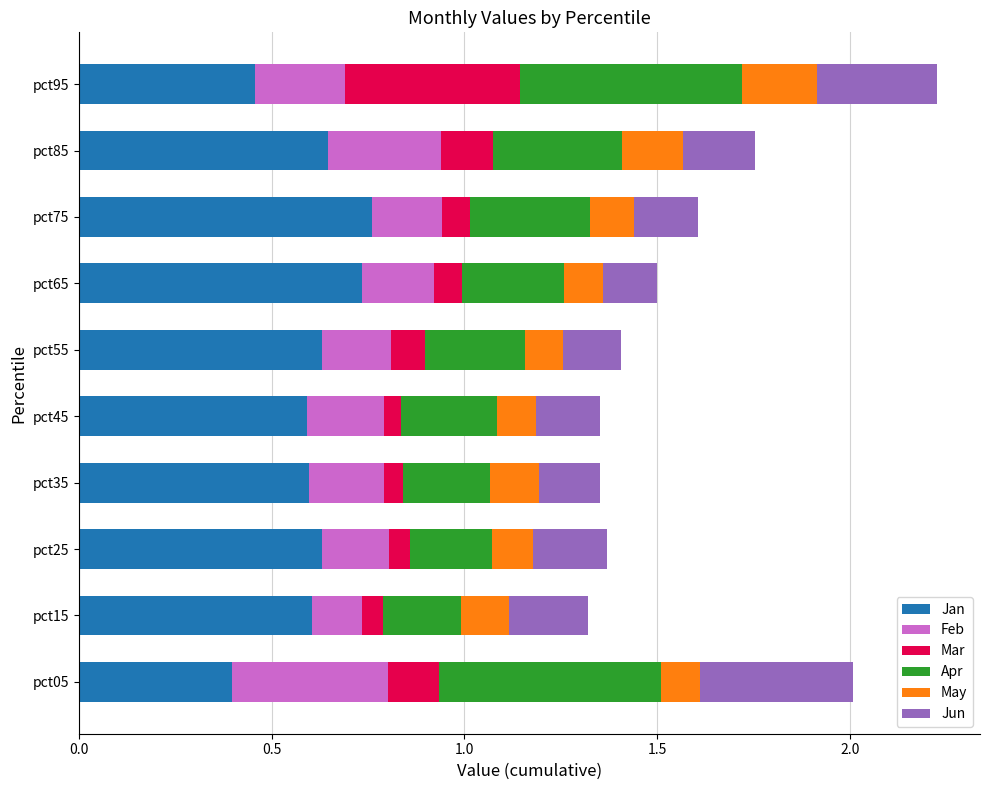

What is the difference between the maximum and minimum values in the Jan series?

0.4